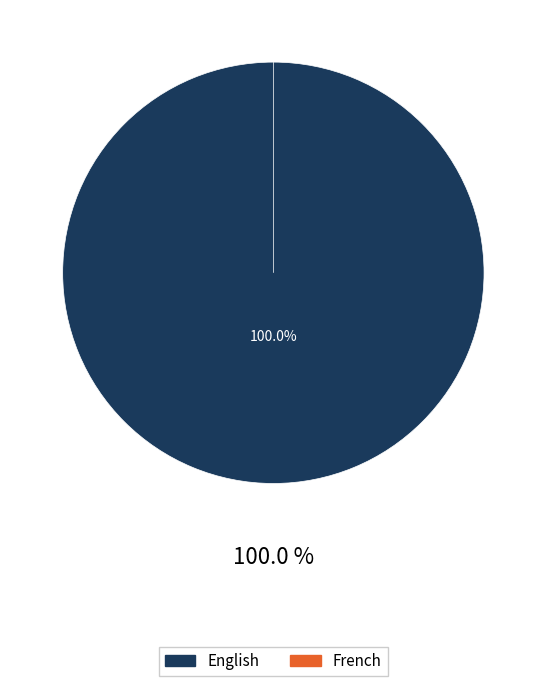

Is it true that English is 100% of the pie?

True